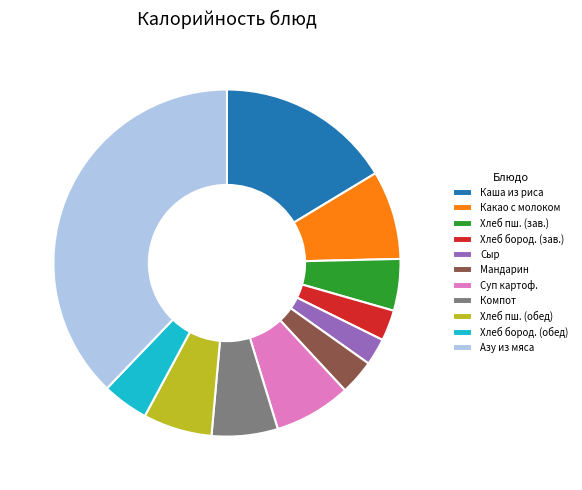

Do Азу из мяса and Мандарин together represent more than half of the pie?

No